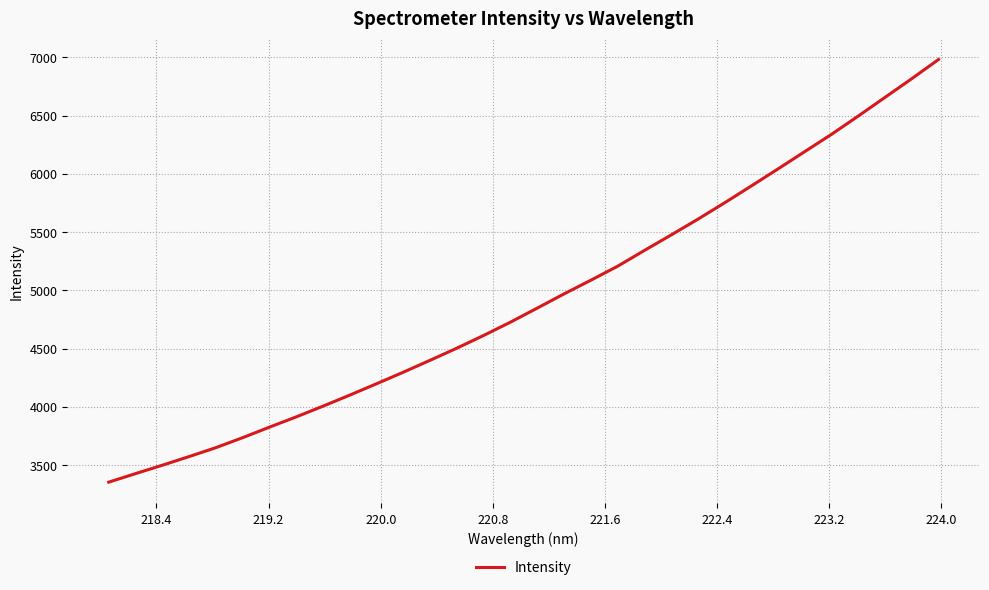

True or false: there are more than 0 points higher than both neighbors.

False